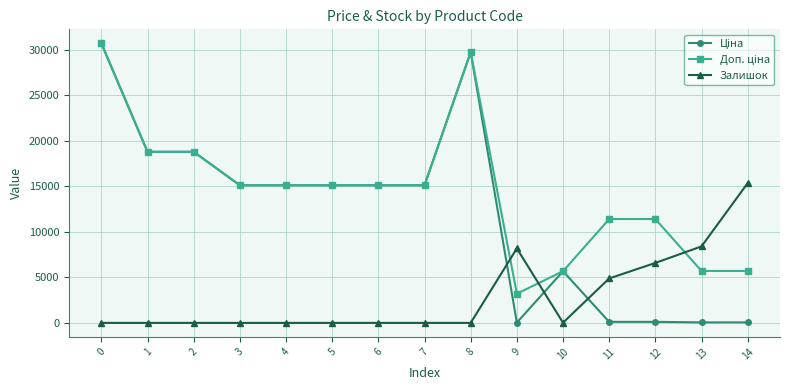

What is the maximum value shown in the chart?

30717.1